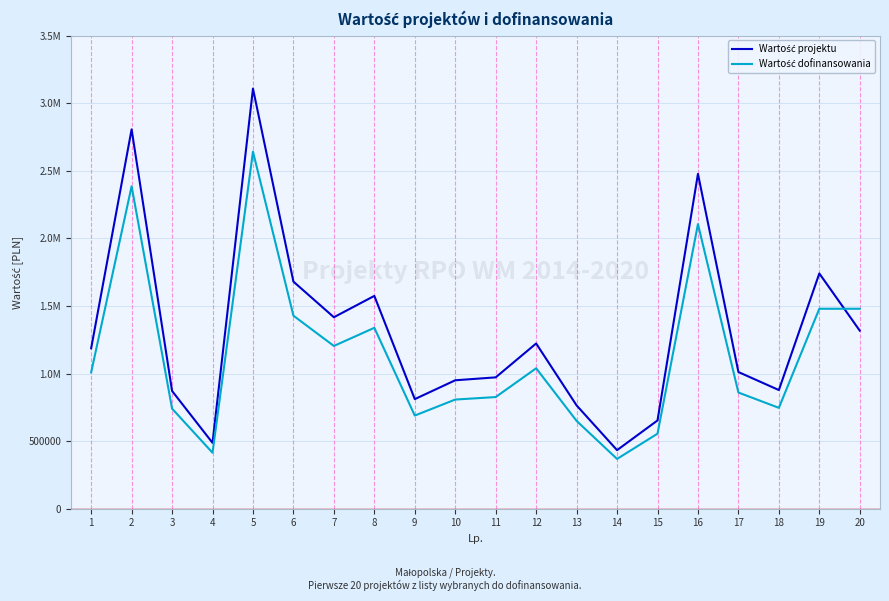

How many times do Wartość dofinansowania and Wartość projektu cross each other?

1